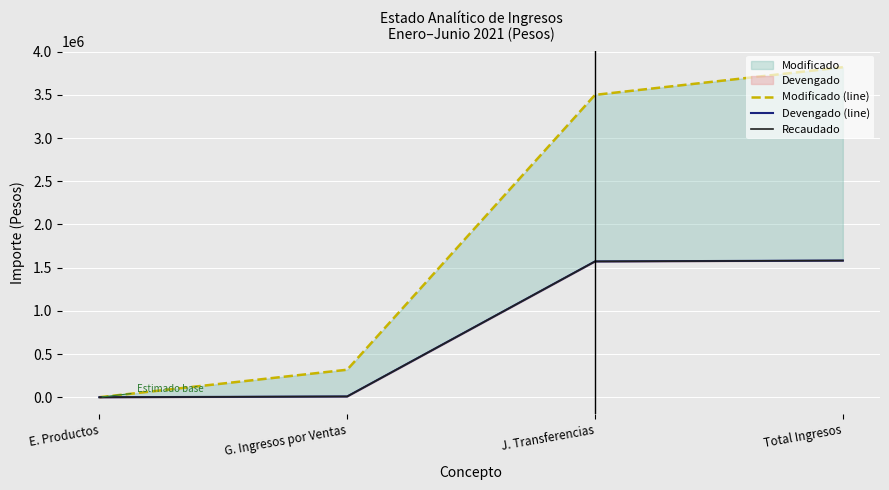

The Recaudado series shows 412.4 at E. Productos. True or false?

True